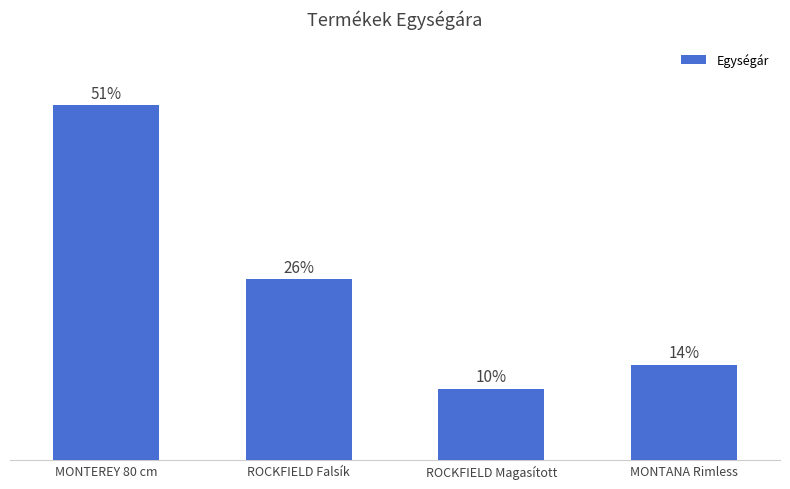

Are the bars horizontal?

No